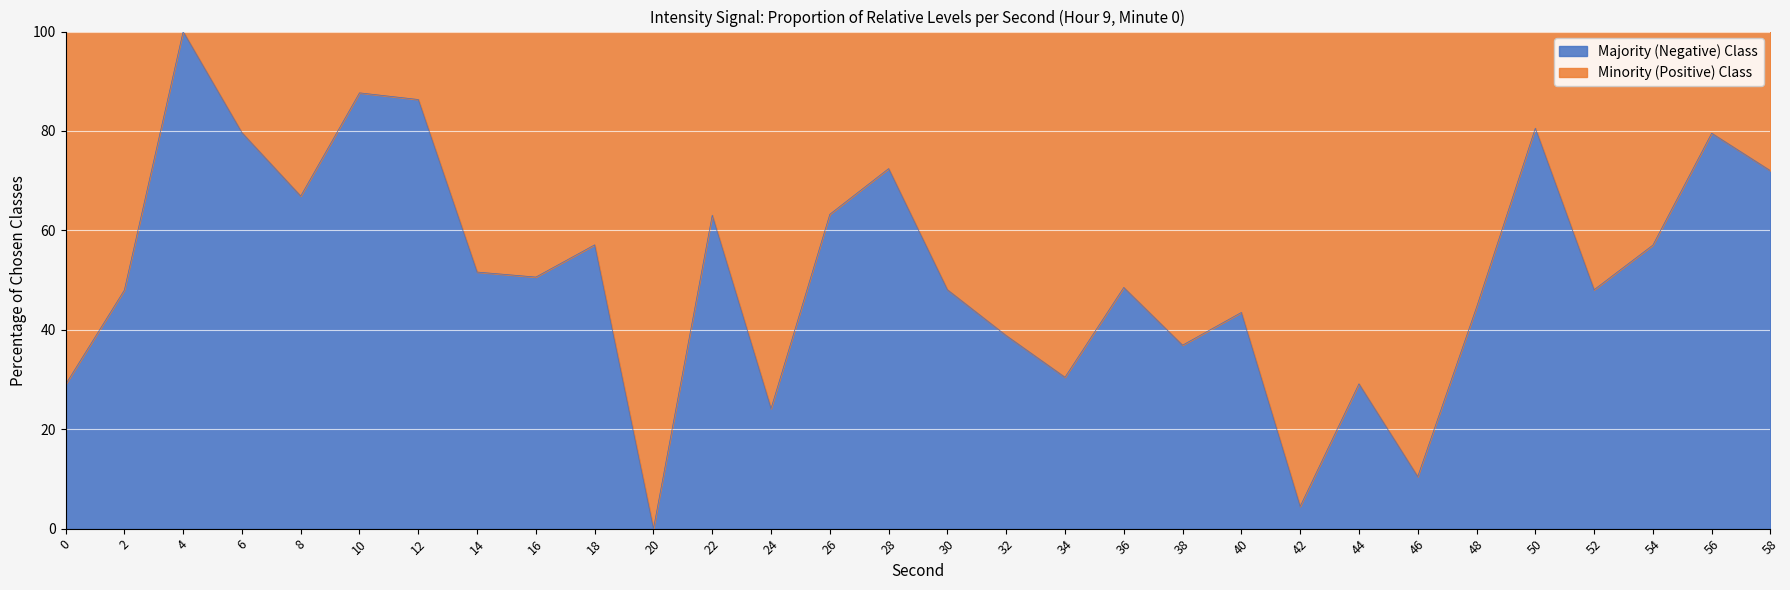

Reading right to left, list all the values displayed in this chart.

72.0	79.5	57.0	48.1	80.6	44.5	10.5	29.1	4.5	43.5	36.9	48.5	30.4	38.8	48.1	72.4	63.2	24.2	63.1	0.0	57.1	50.6	51.6	86.3	87.7	66.9	79.7	100.0	48.0	29.0